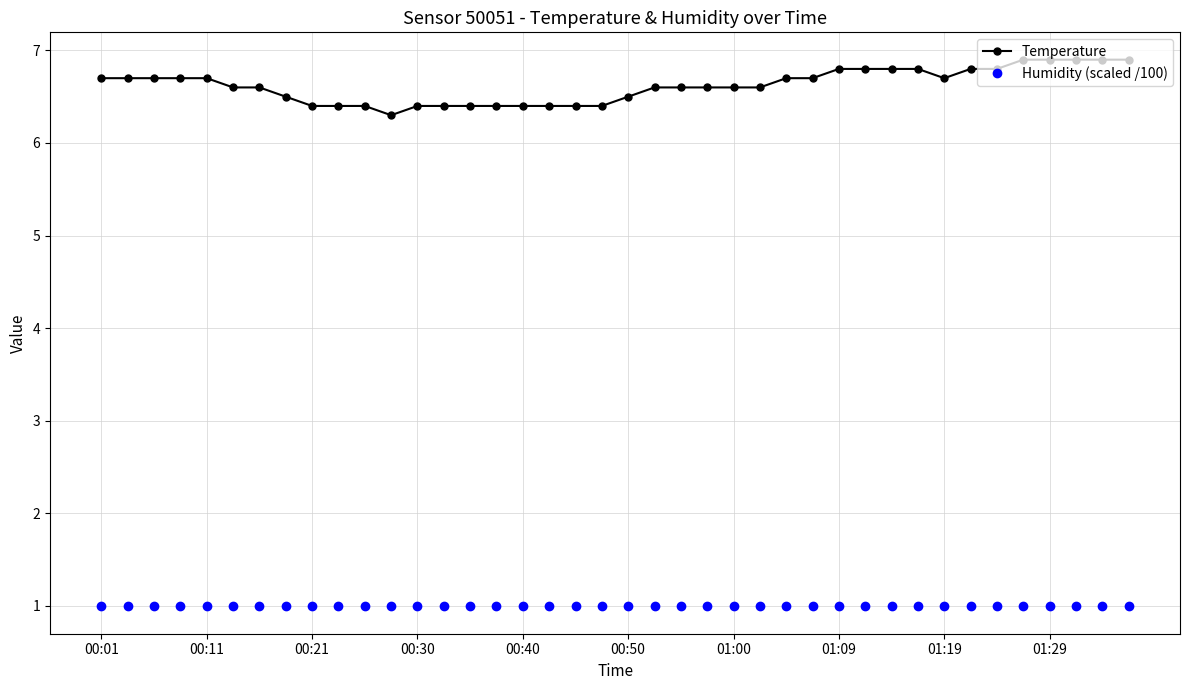

What is the value of the Temperature point at the 36th from the left?

6.9